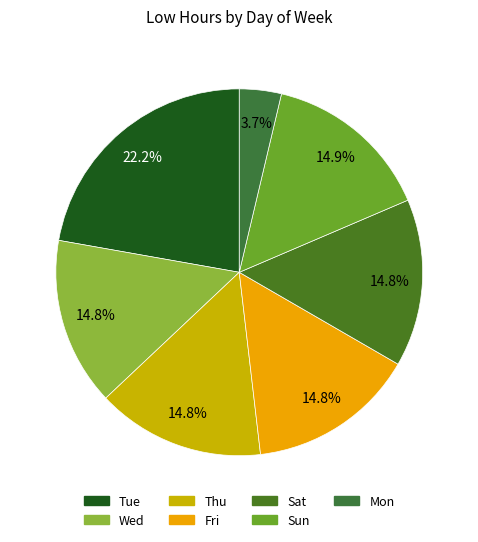

Count the number of slices in the pie.

7